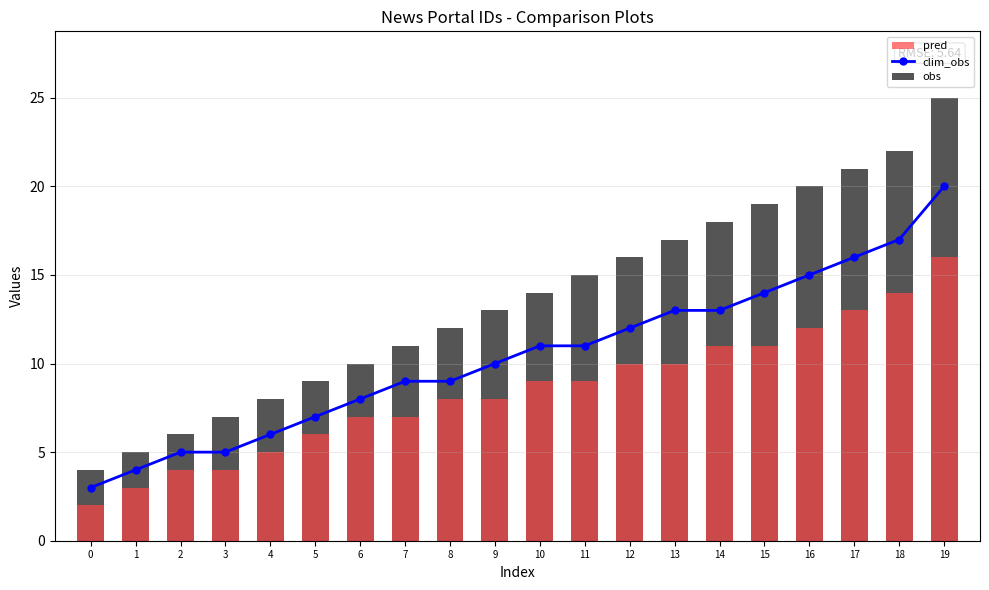

At which label does obs first exceed 14?

11